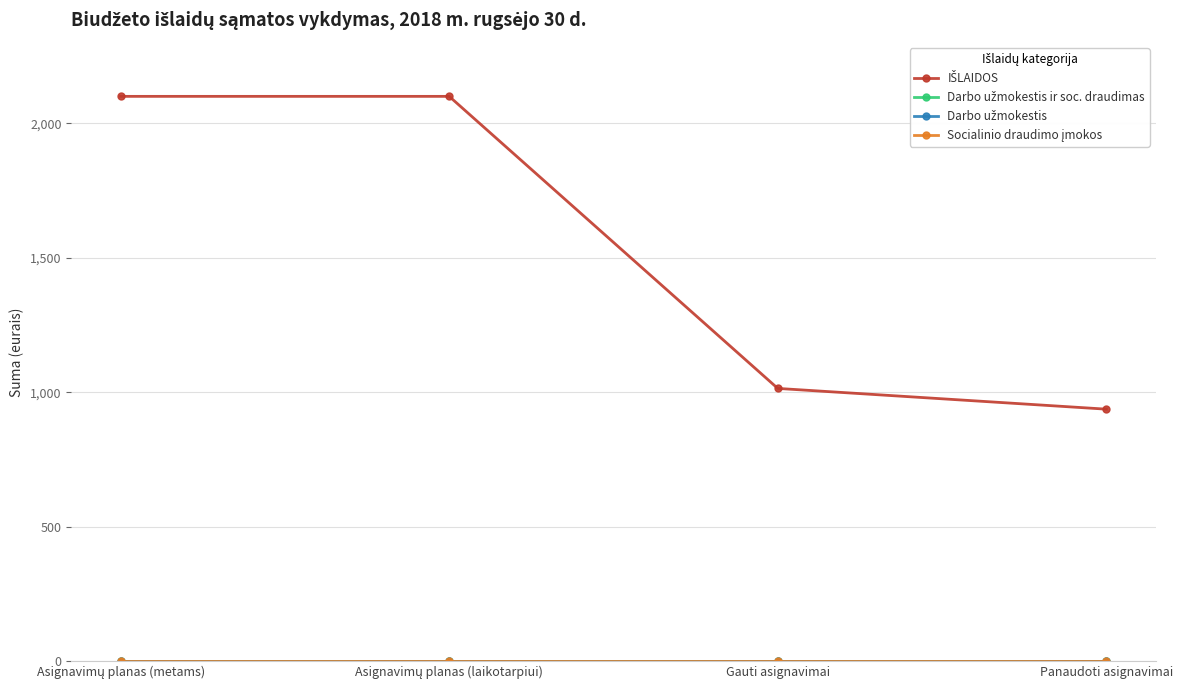

Is the value of Darbo užmokestis ir soc. draudimas at Gauti asignavimai greater than the value of Socialinio draudimo įmokos at Asignavimų planas (metams)?

No